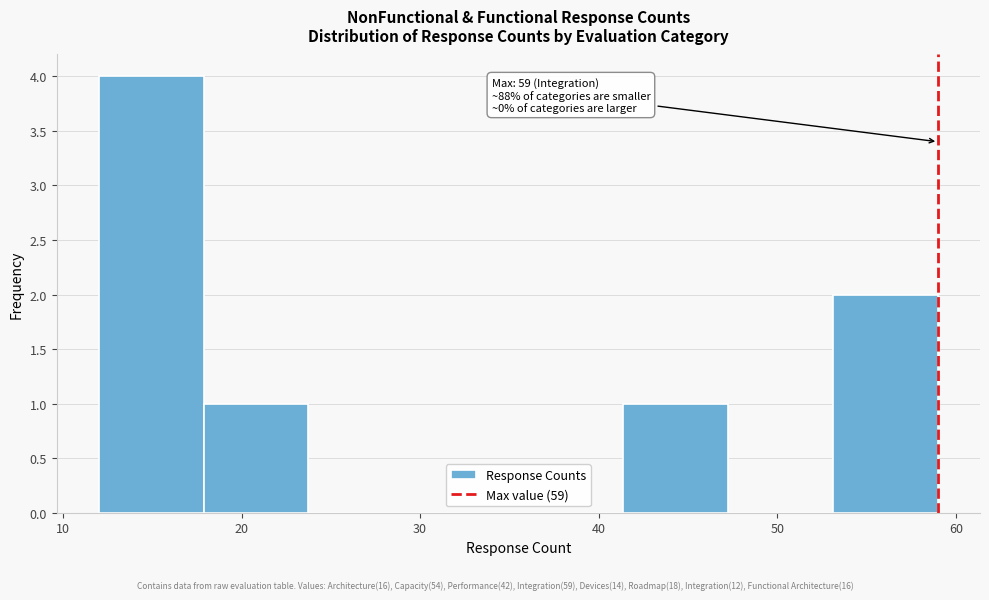

Over which range of the x-axis is the bar tallest?

12 to 18